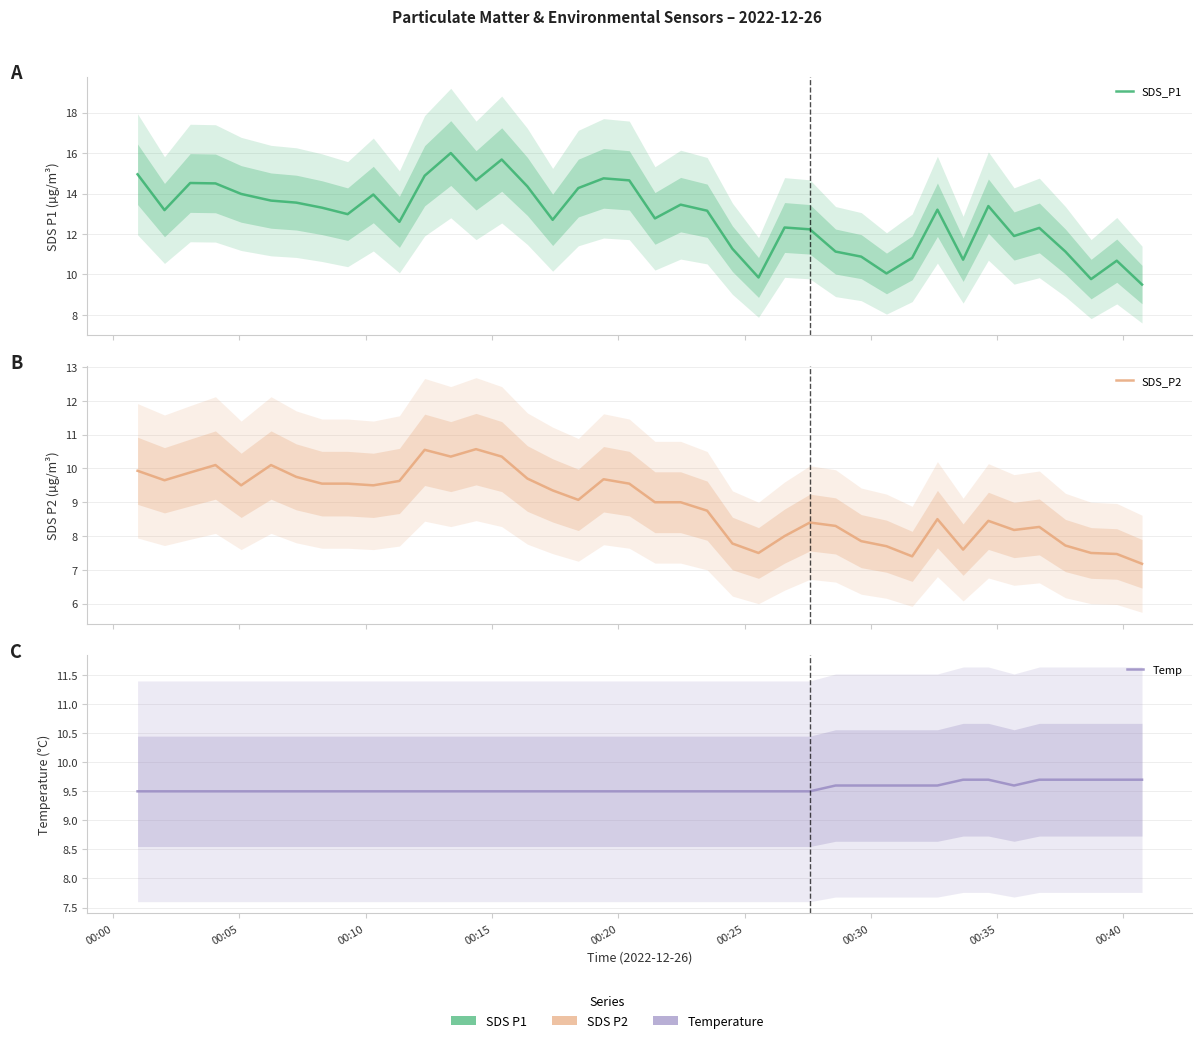

Which series has the largest total across all categories?

SDS_P1